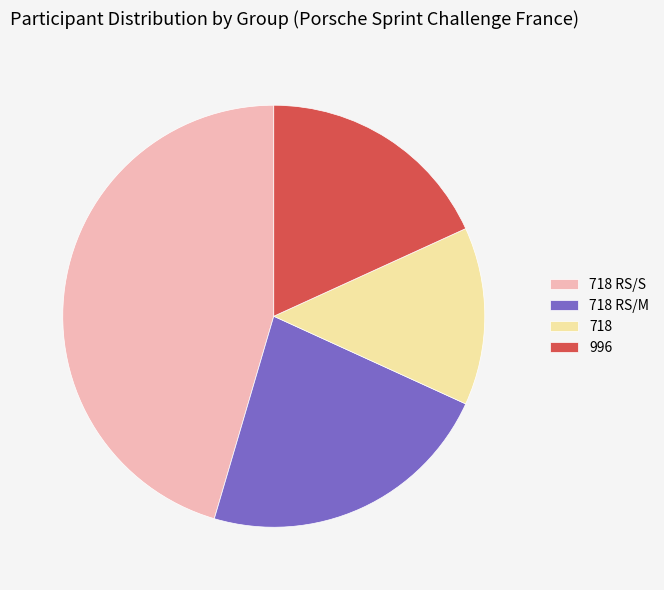

Count the number of slices in the pie.

4